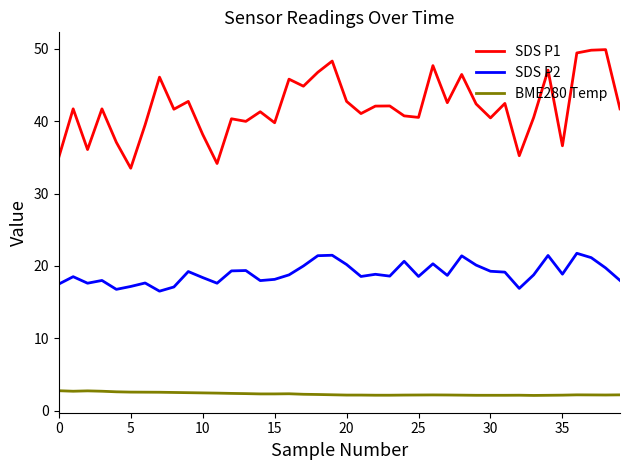

True or false: BME280 Temp and SDS P1 intersect in this chart.

False